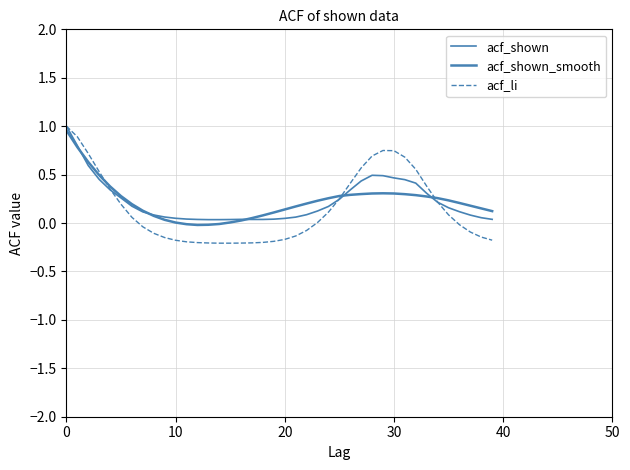

How many lines are shown in the chart?

3